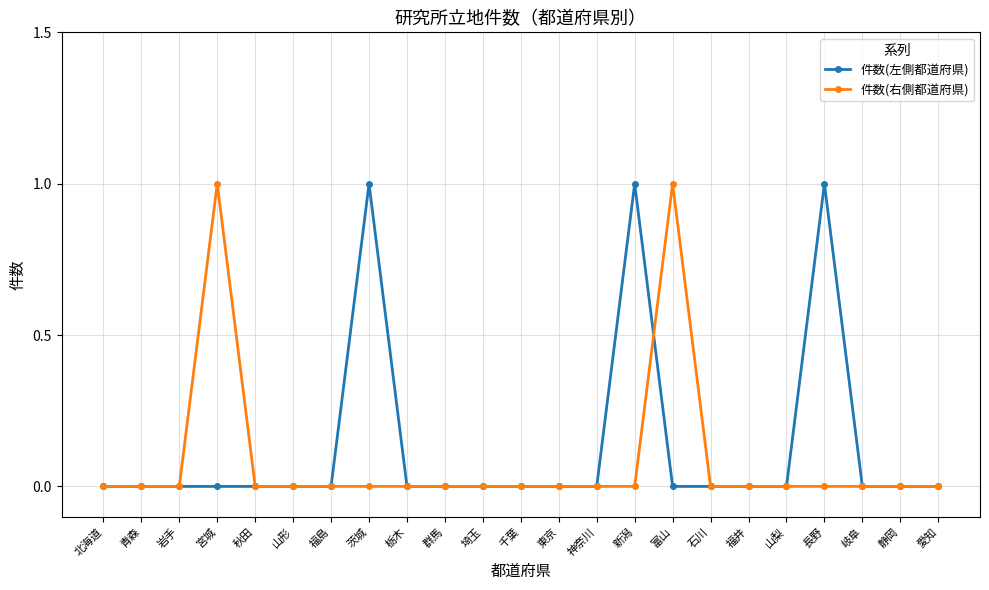

How many data points does each series have?

23